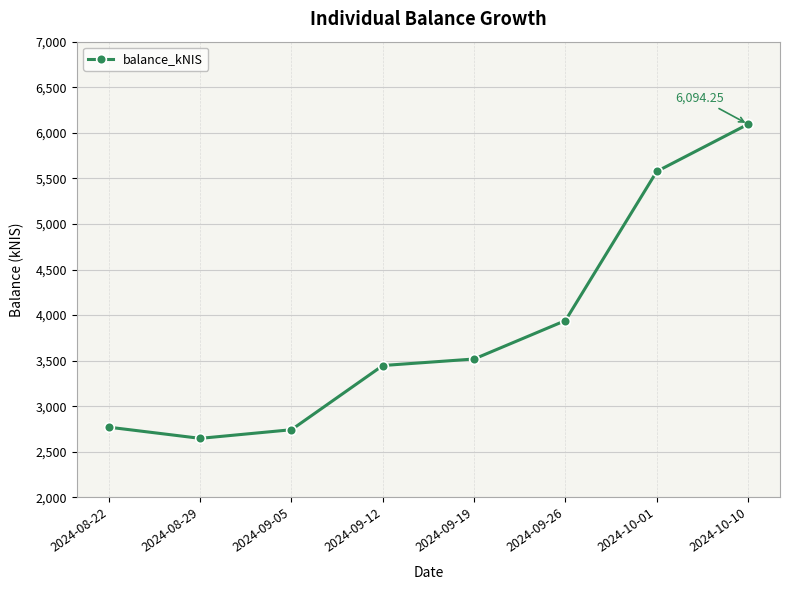

What is the change in value from 2024-09-05 to 2024-09-12?

+704.2